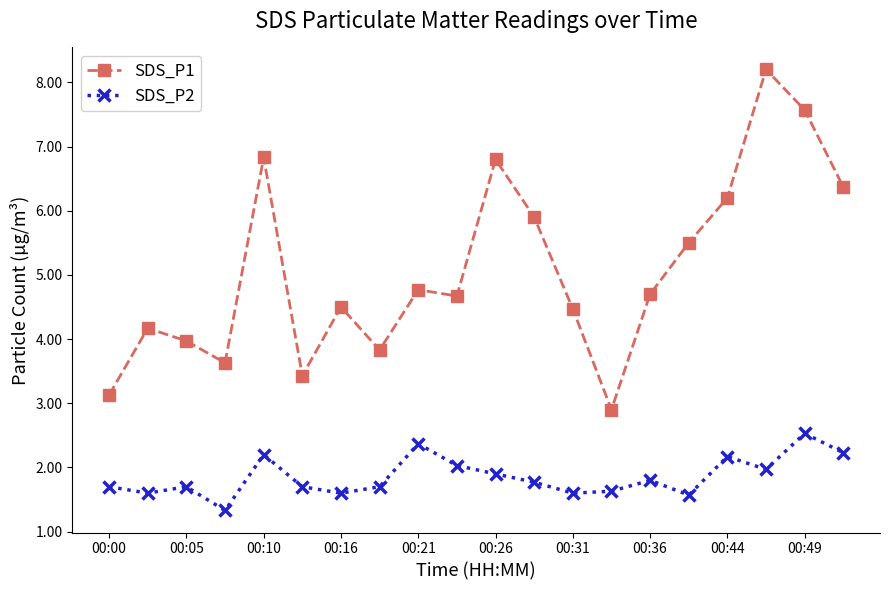

Which series has the largest total across all categories?

SDS_P1